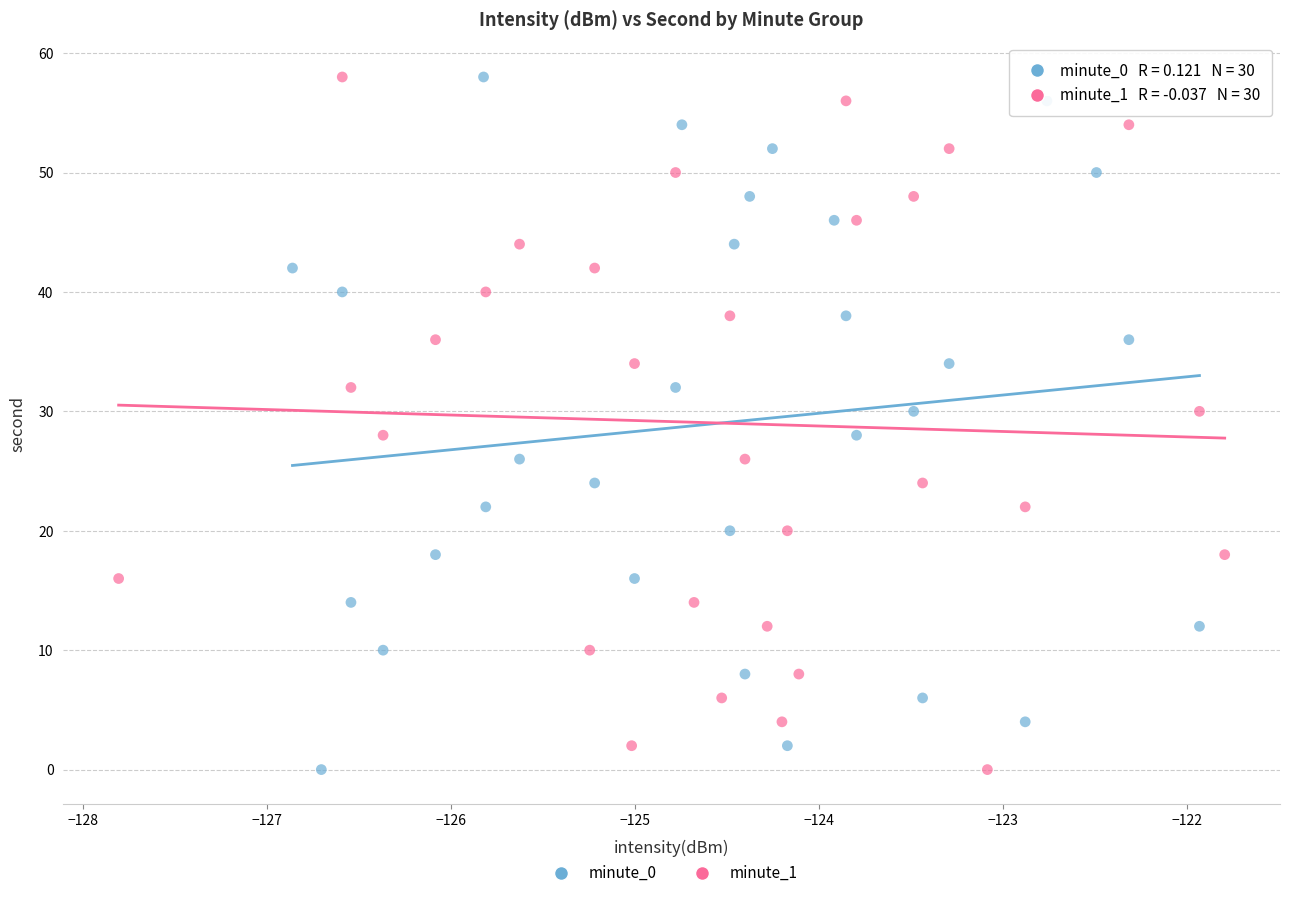

What are all the series names shown in the legend?

minute_0, minute_1